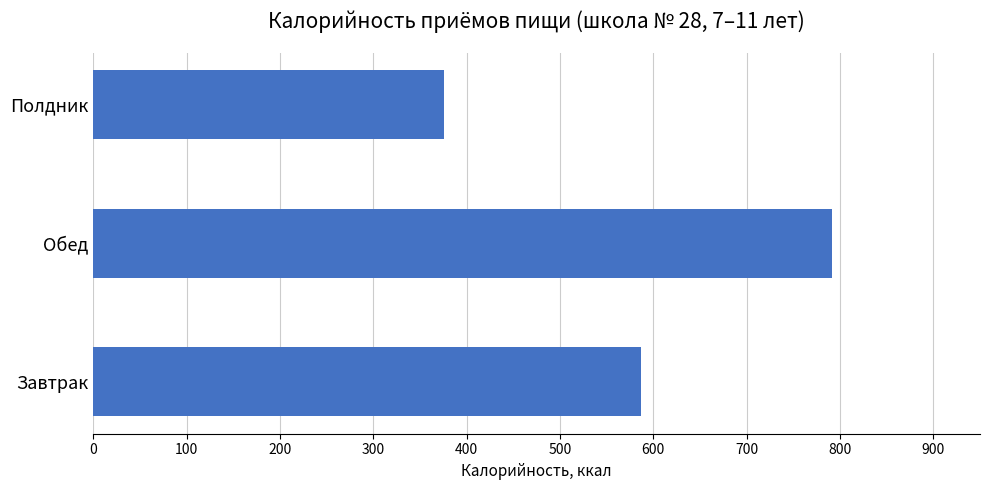

Reading bottom to top, list all the values displayed in this chart.

586.9	791.9	375.5